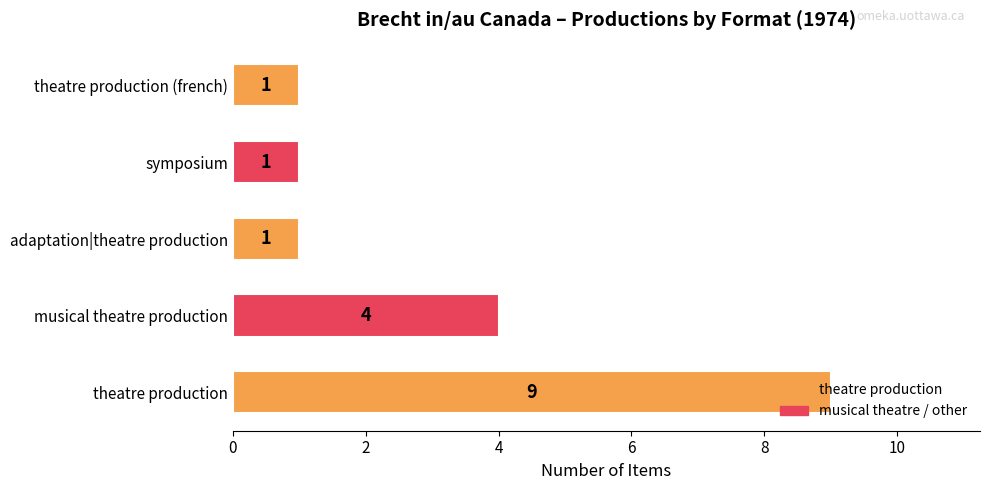

What is the sum of all values?

16